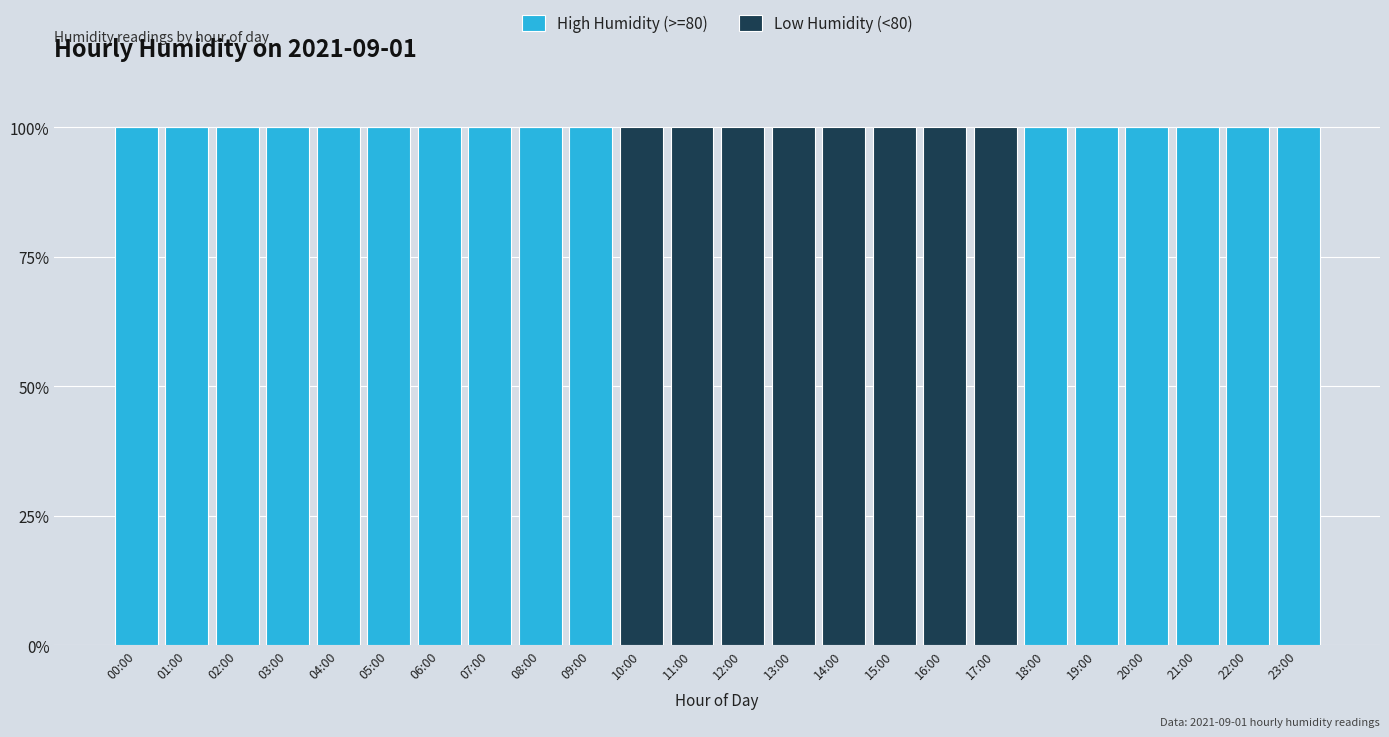

What is the sum of all High Humidity (>=80) values?

1600